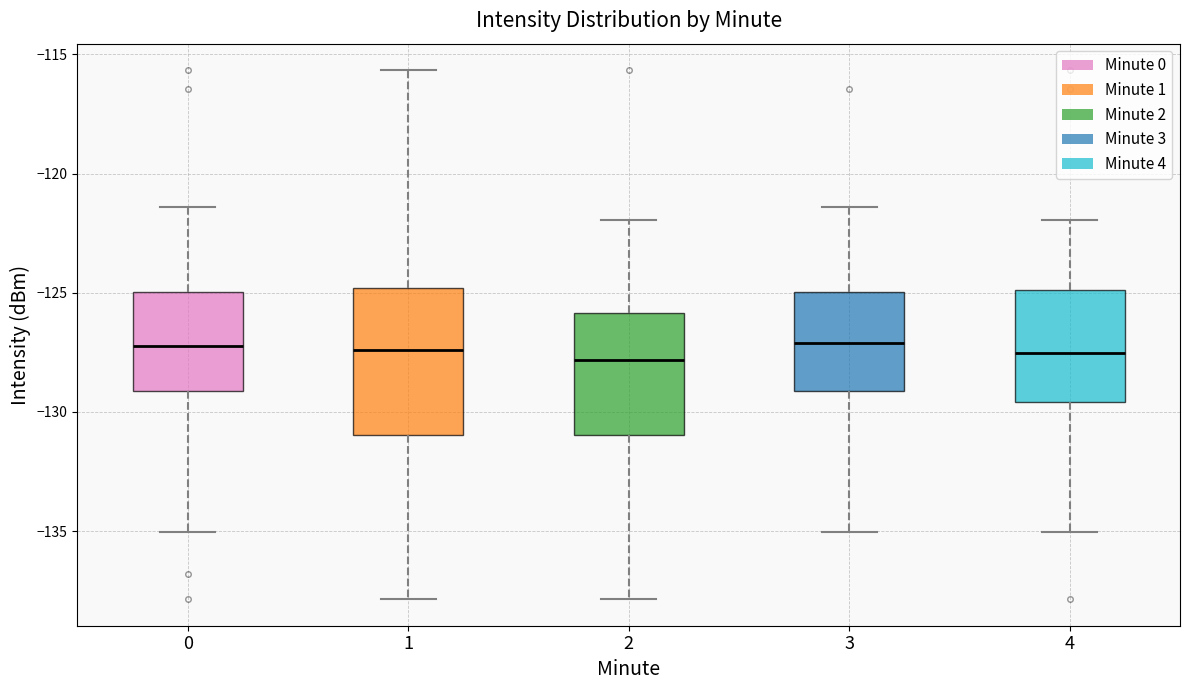

Comparing the boxes themselves (not the whiskers), which one is the tallest?

1